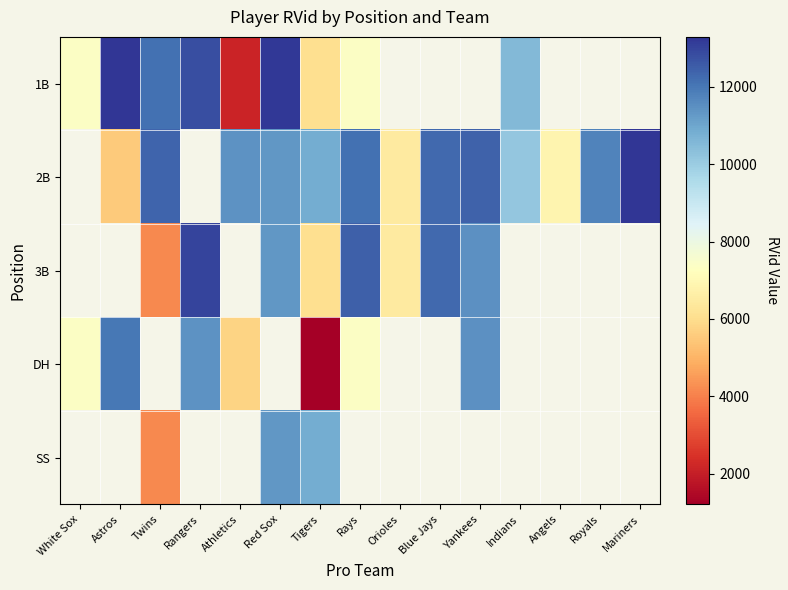

Where is DH nearest to the value 6610?

White Sox